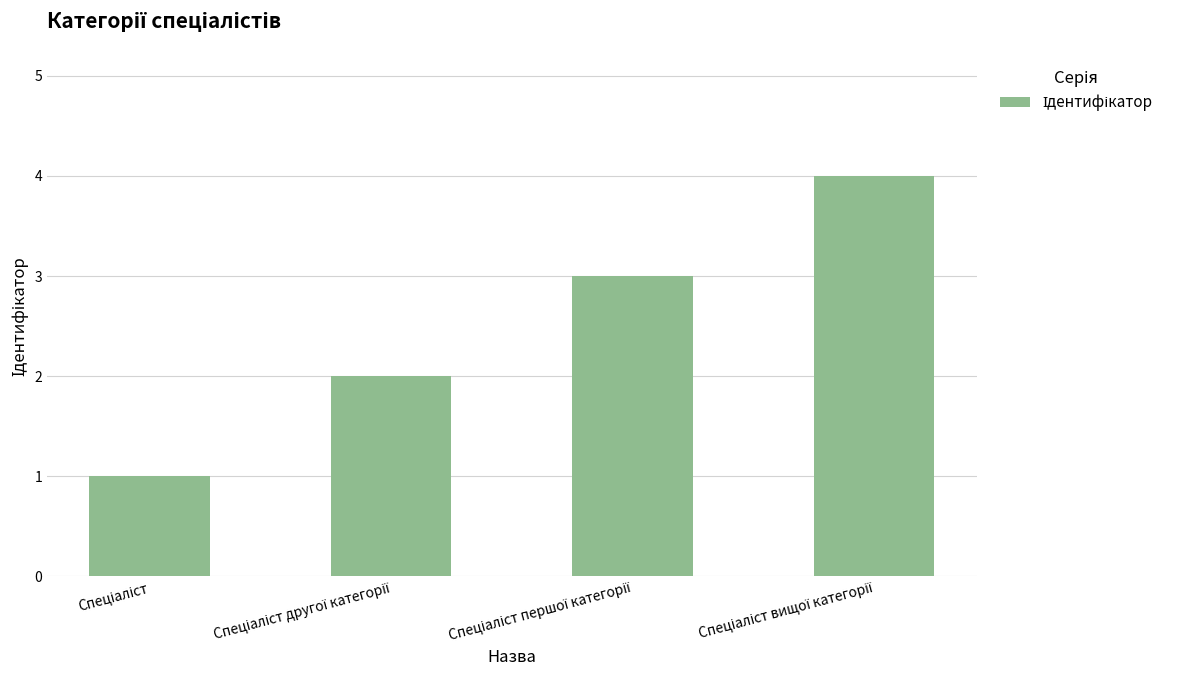

What is the greatest value displayed?

4